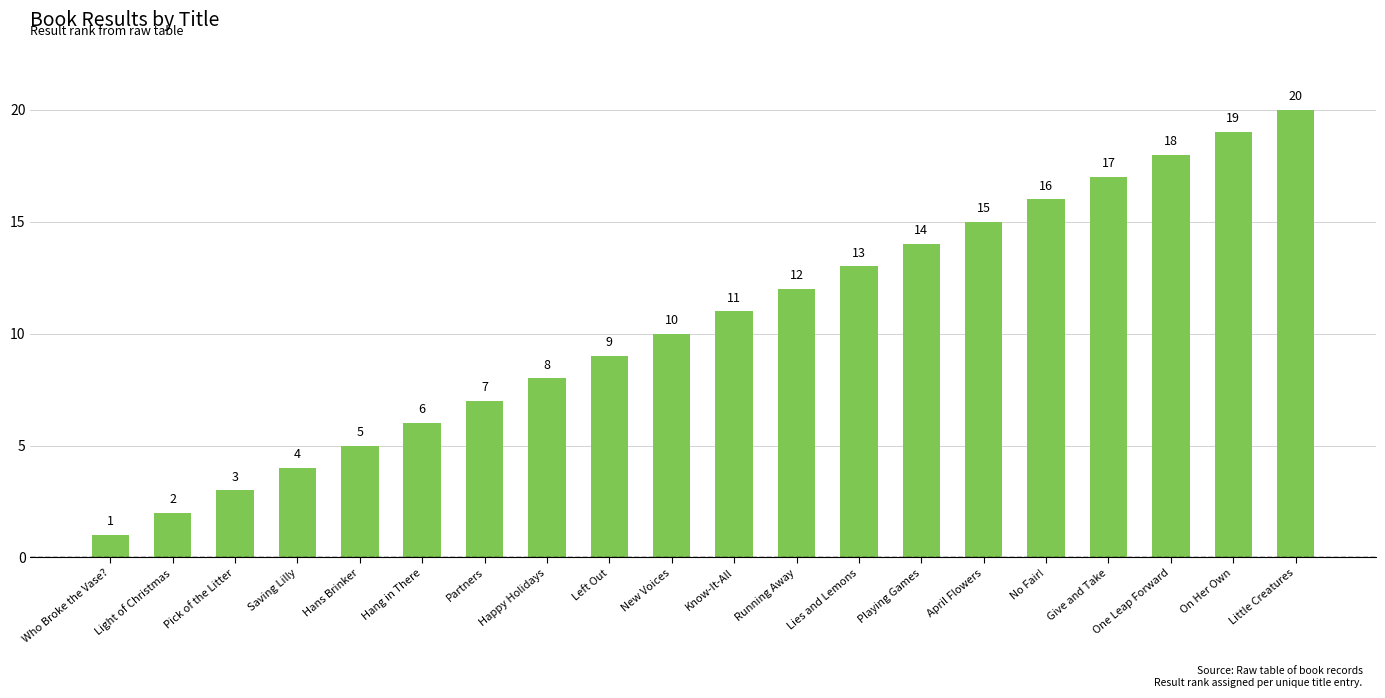

Read the value at Happy Holidays, to the nearest 5.

10